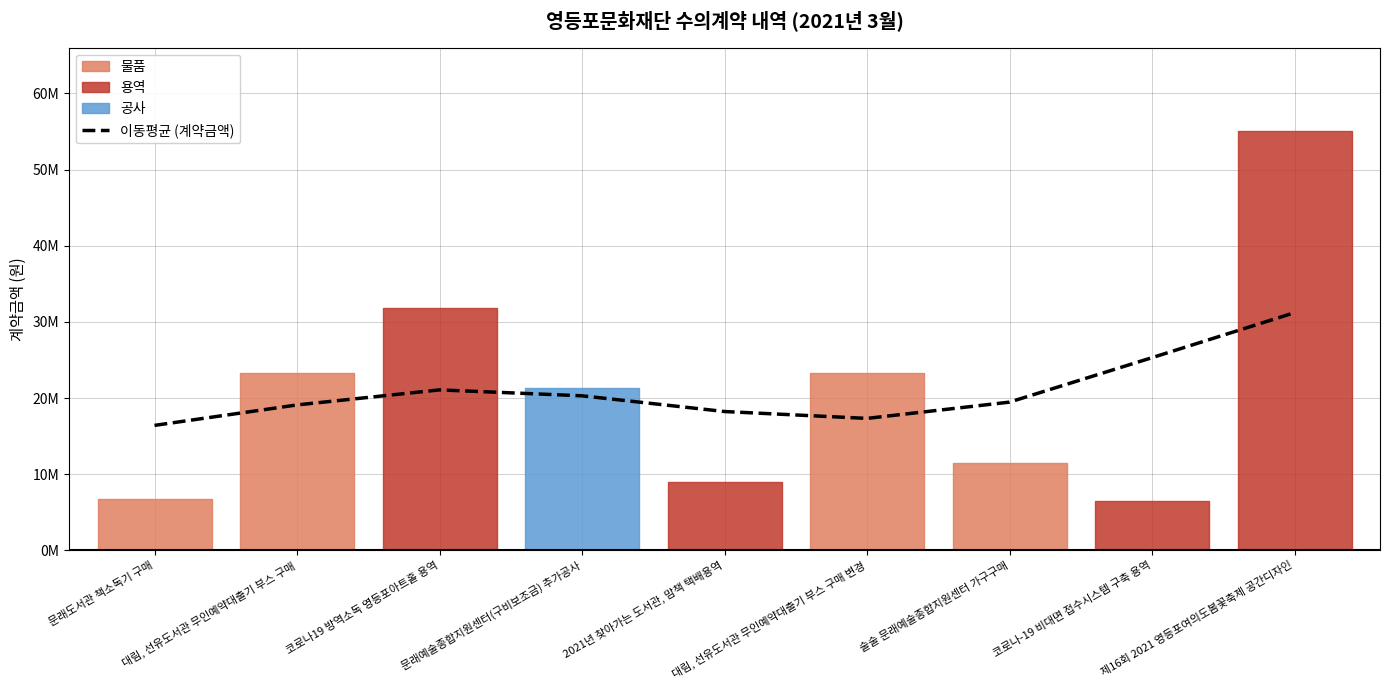

How many interior local valleys (lower than both neighbors) does the data have?

1